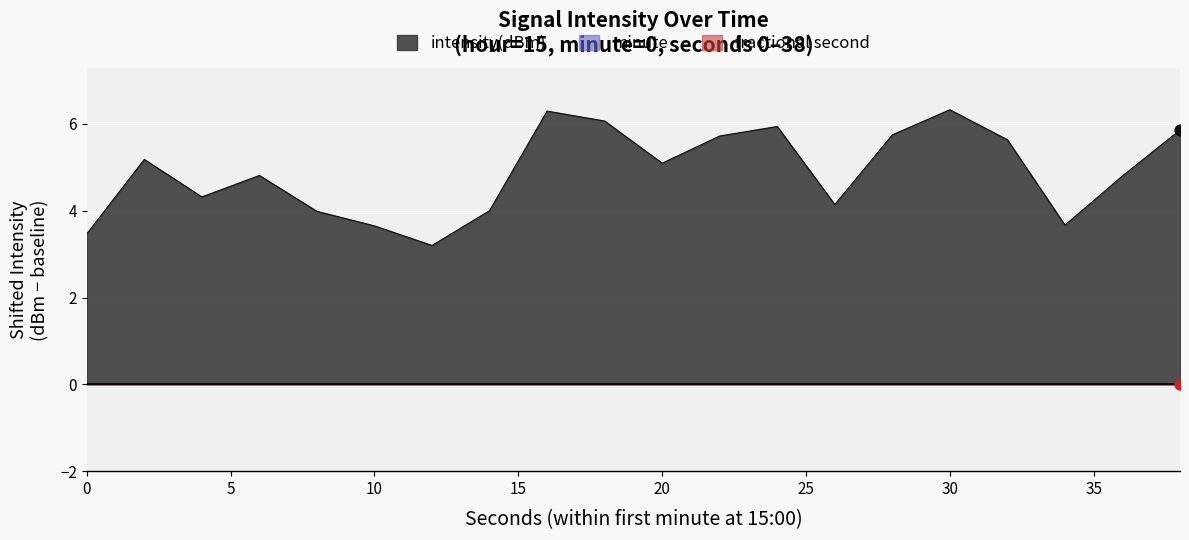

Which has a higher value, 20 or 0?

20